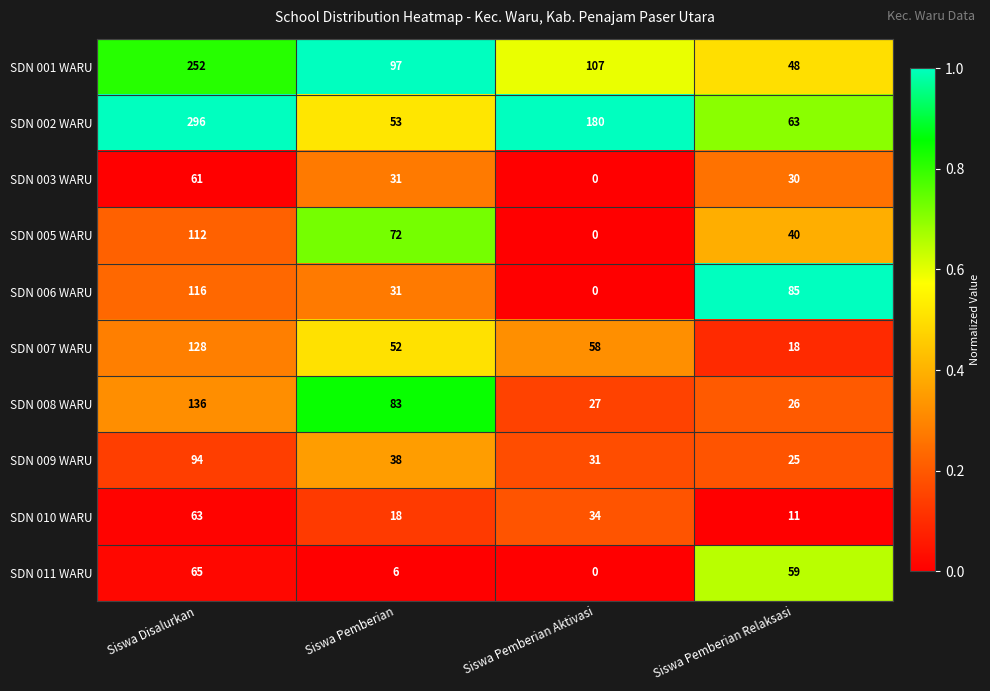

What is the average value of the SDN 002 WARU series?

148